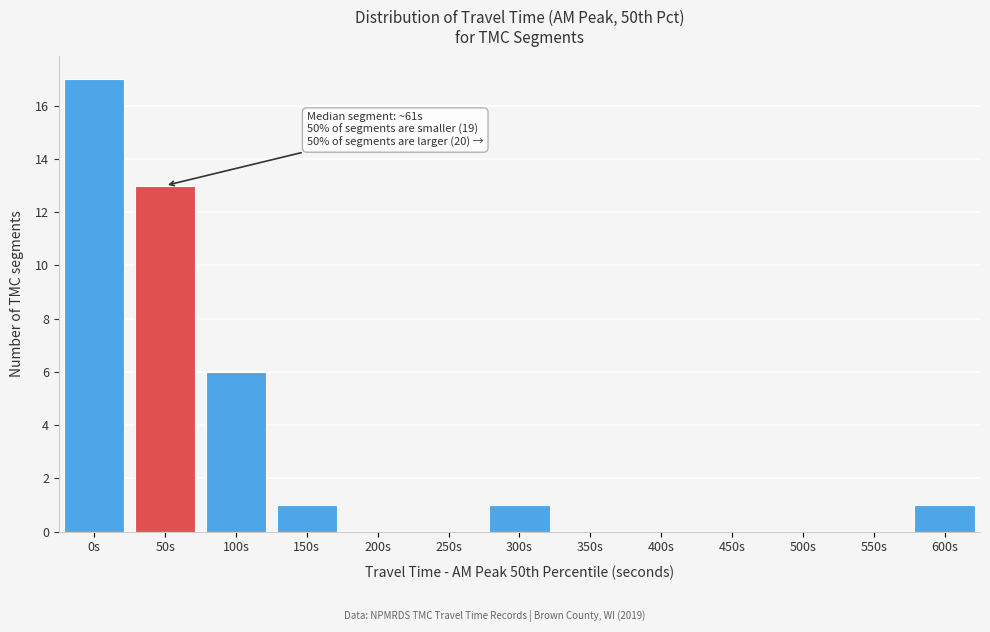

Reading left to right, list all the values displayed in this chart.

0s=17	50s=13	100s=6	150s=1	200s=0	250s=0	300s=1	350s=0	400s=0	450s=0	500s=0	550s=0	600s=1